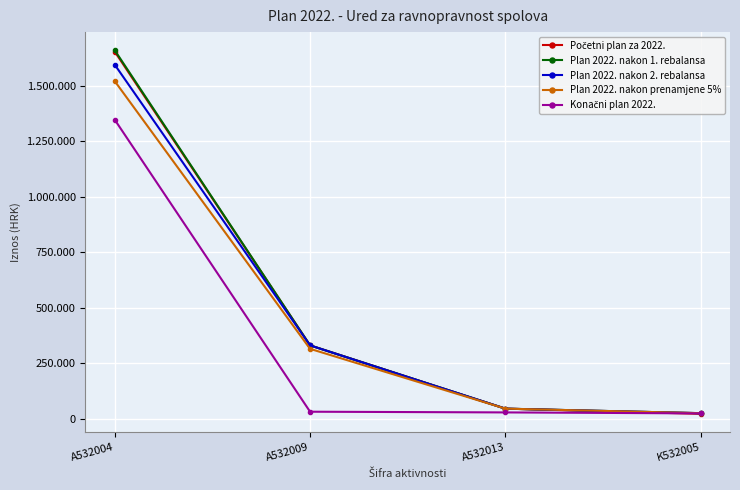

Reading left to right, list all the values displayed in this chart.

Početni plan za 2022.: A532004=1654170	A532009=330200	A532013=45000	K532005=21625
Plan 2022. nakon 1. rebalansa: A532004=1660170	A532009=330200	A532013=45000	K532005=24625
Plan 2022. nakon 2. rebalansa: A532004=1595170	A532009=330200	A532013=45000	K532005=24625
Plan 2022. nakon prenamjene 5%: A532004=1521023	A532009=314650	A532013=45000	K532005=24625
Konačni plan 2022.: A532004=1347170	A532009=31200	A532013=28050	K532005=23625